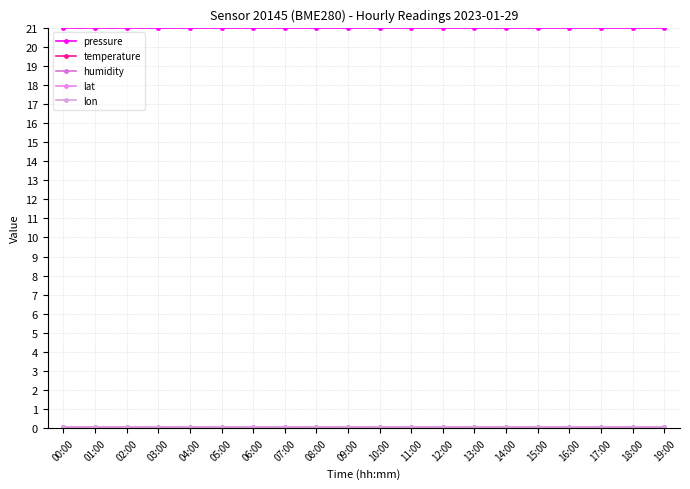

Rank the series at 17:00 from highest to lowest value.

pressure, humidity, lat, lon, temperature